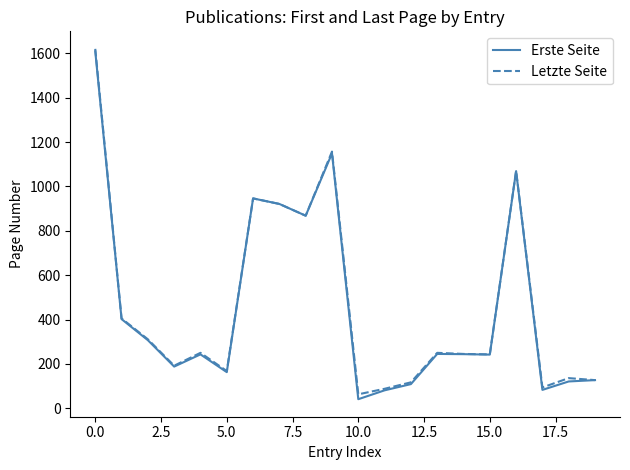

What is the highest value of the Letzte Seite series?

1620